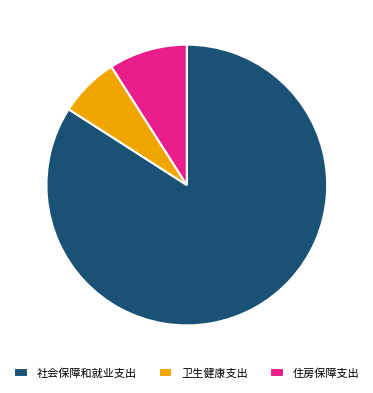

To the nearest percent, what is the difference between the largest and smallest slice percentages?

77%